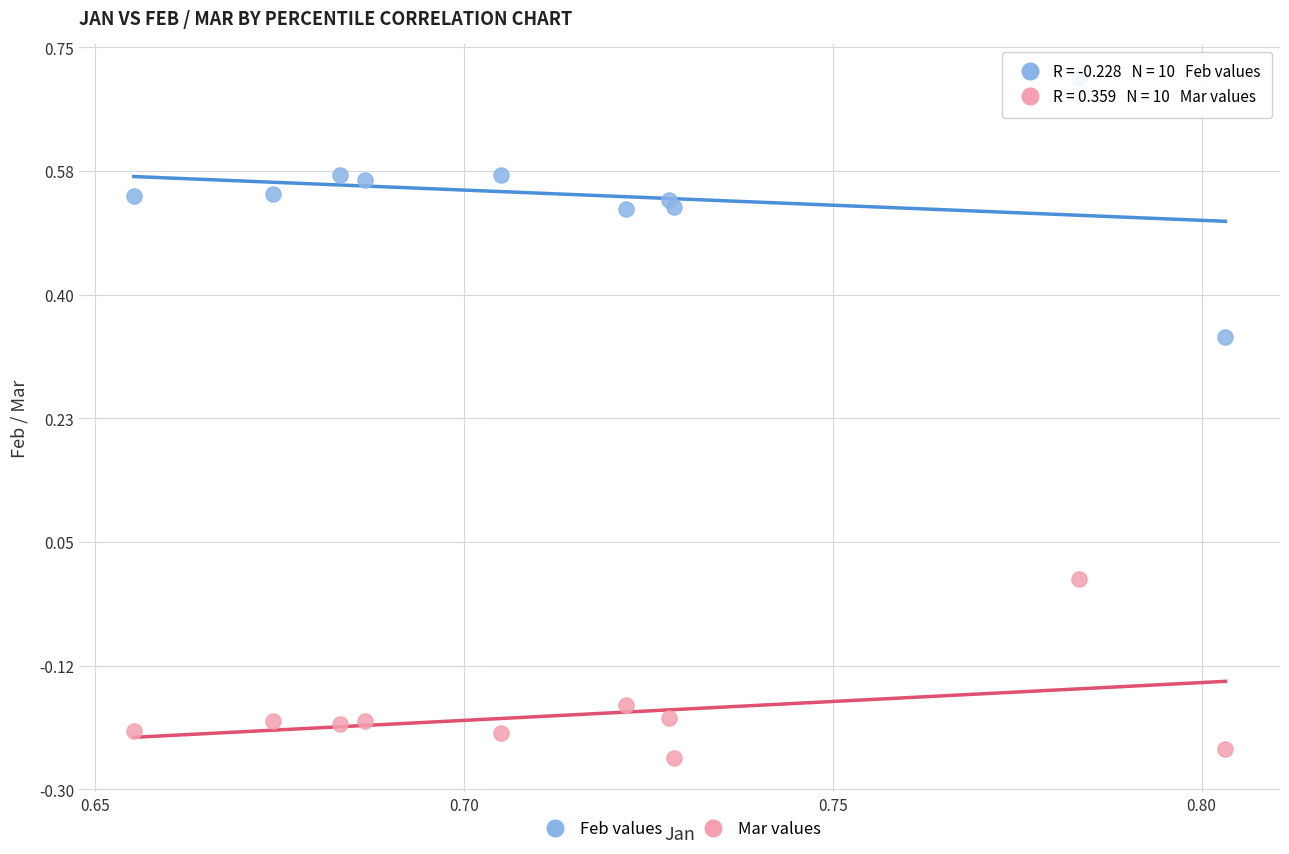

Which series has the largest Y range (max minus min)?

Feb values